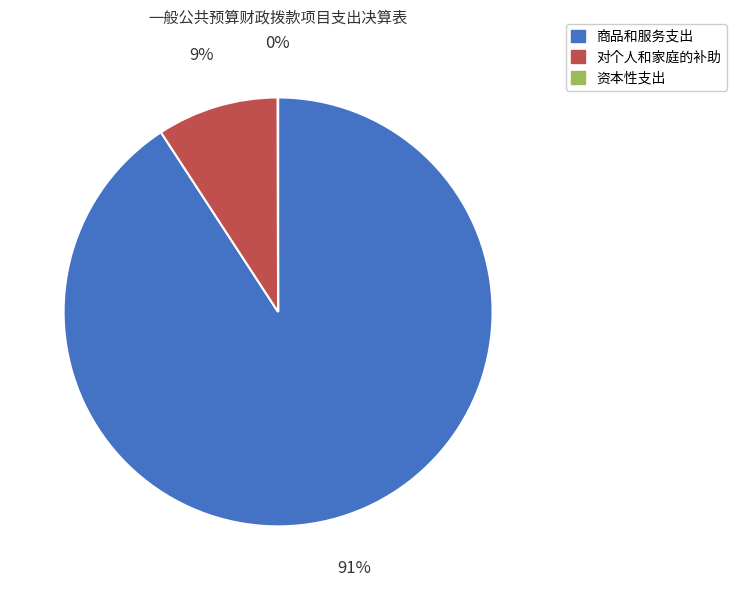

To the nearest percent, what is the difference between the largest and smallest slice percentages?

91%